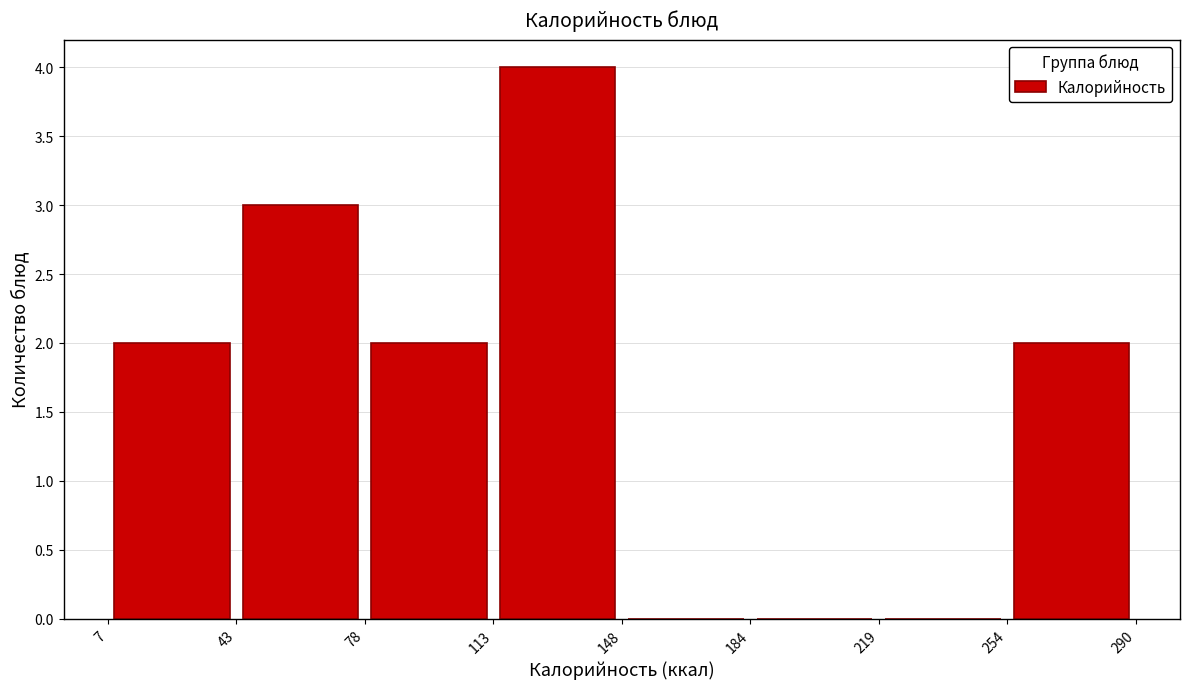

Reading left to right, list every bar in this chart as the range it spans on the x-axis followed by its height. The values are not printed on the chart, so give them approximately, as read against the axis.

7 to 43: 2
43 to 78: 3
78 to 113: 2
113 to 148: 4
148 to 184: 0
184 to 219: 0
219 to 254: 0
254 to 290: 2